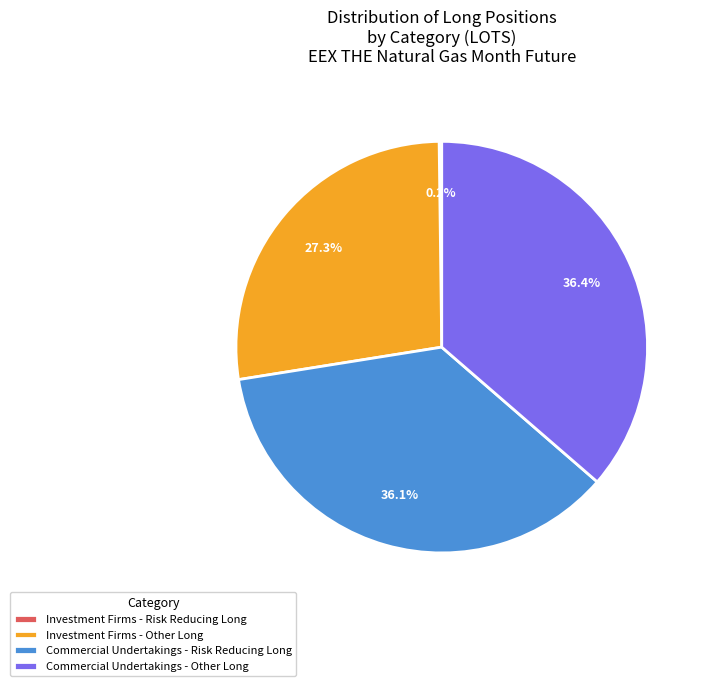

To the nearest percent, what is the difference between the largest and smallest slice percentages?

36%